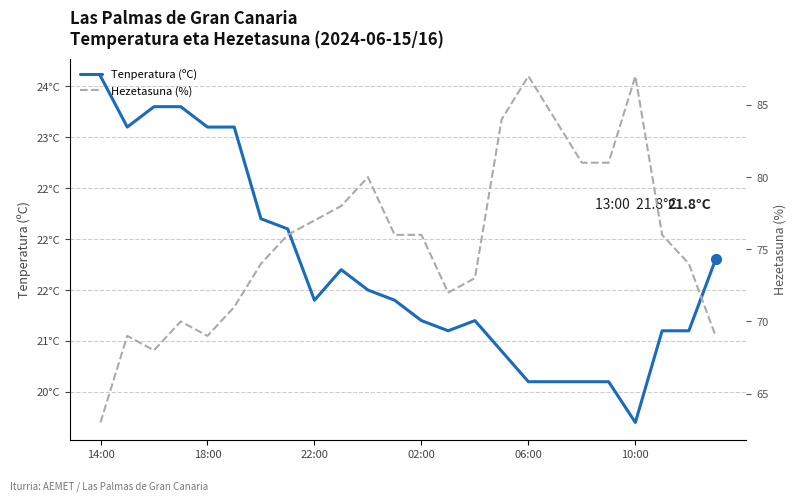

List the series in order of their peak value, highest first.

Hezetasuna (%), Tenperatura (ºC)